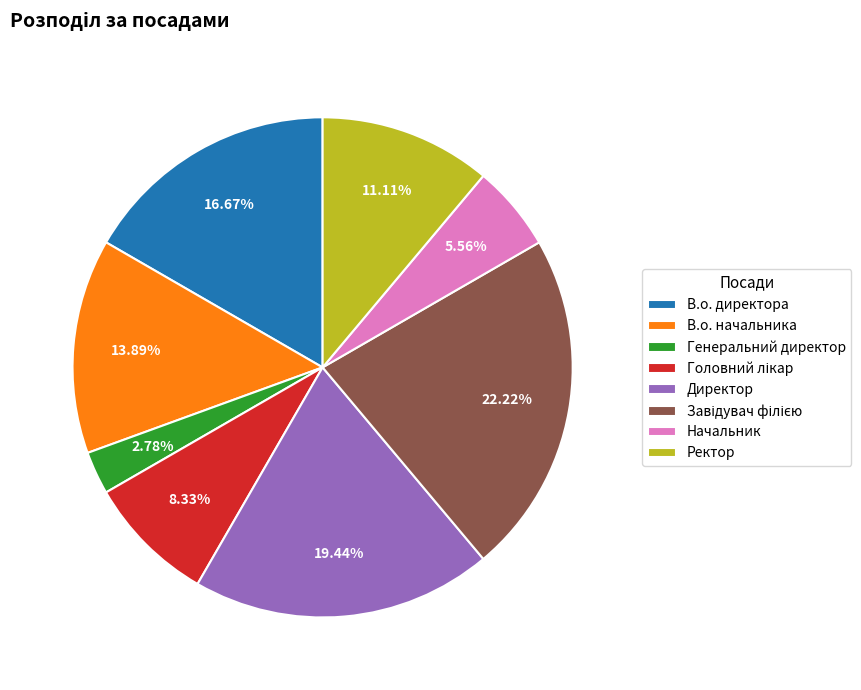

How many slices are in this pie chart?

8